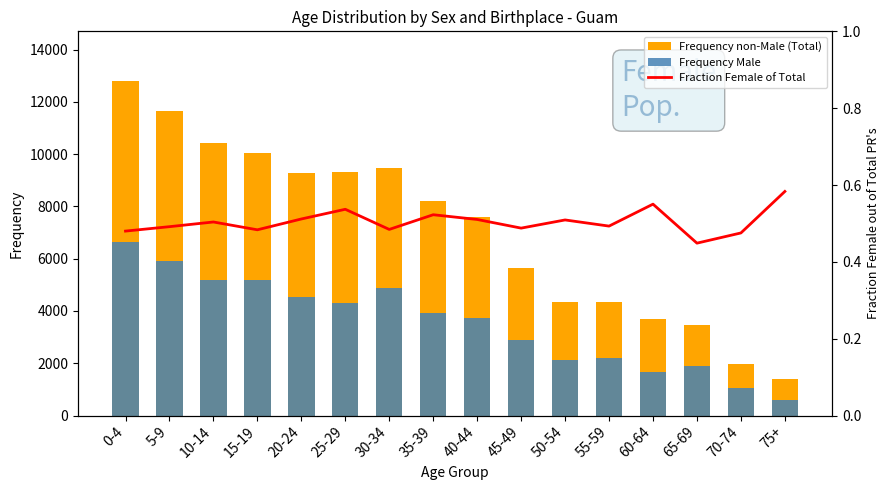

How many series are shown in this chart?

3